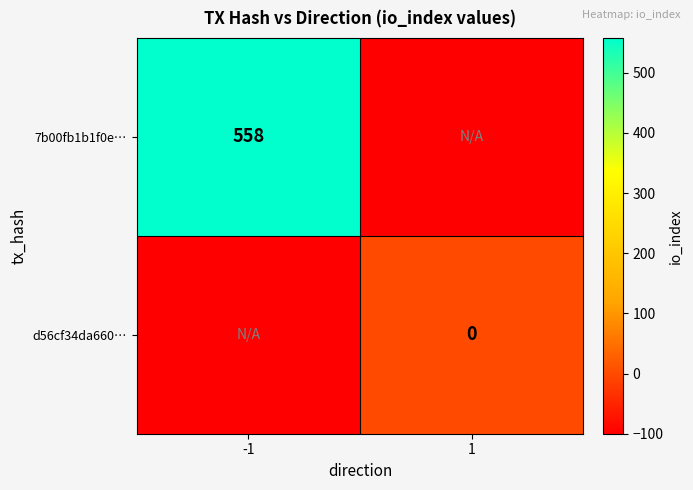

Is it true that 7b00fb1b1f0e… equals 558 at -1?

True